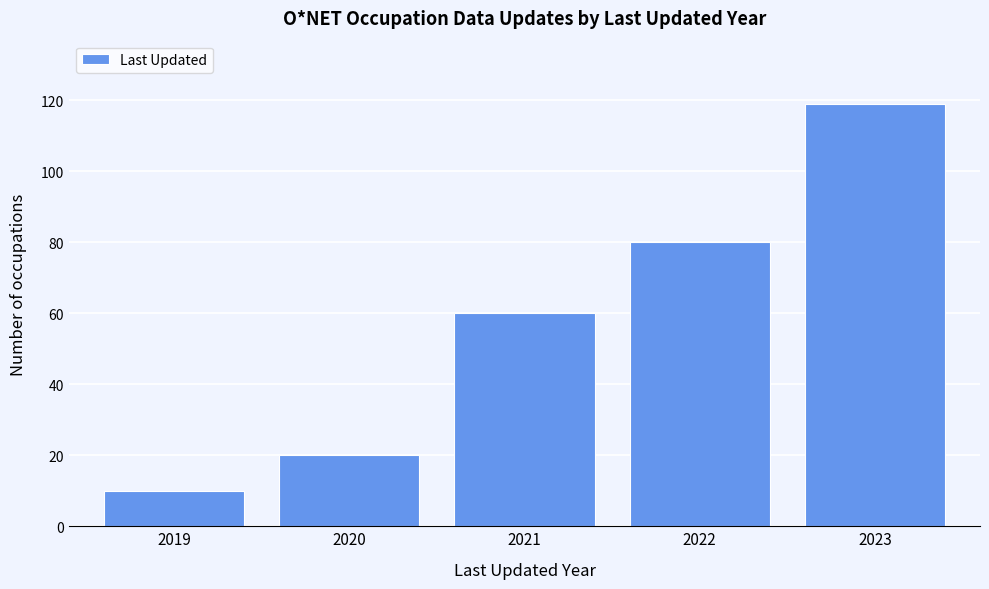

Reading left to right, extract all data points from this chart.

2019=10	2020=20	2021=60	2022=80	2023=119